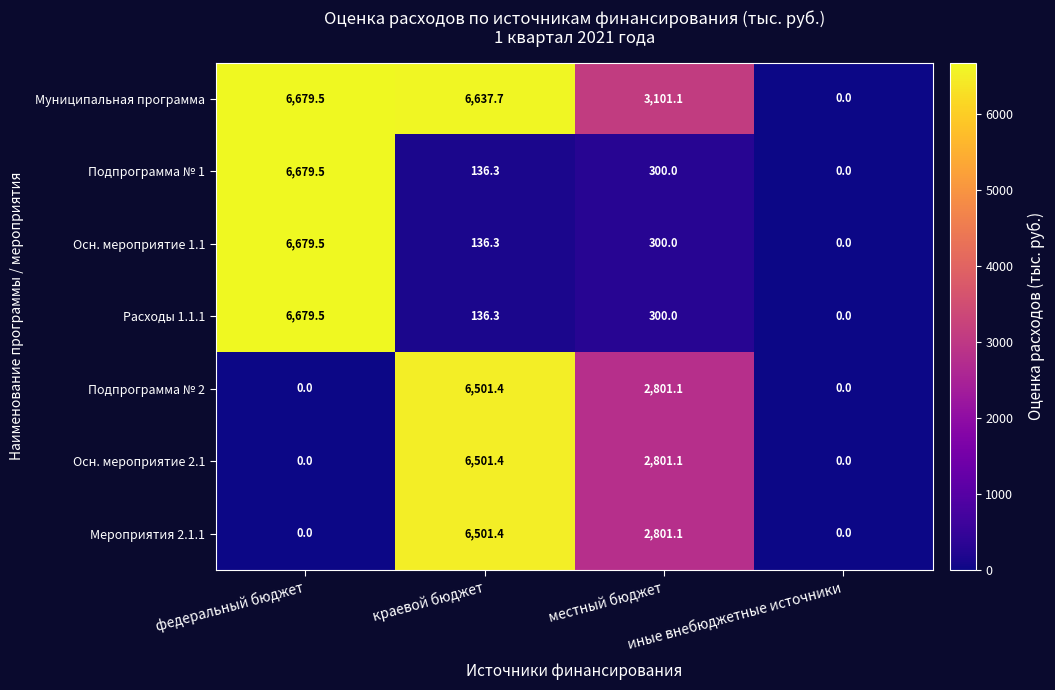

Which series has the largest total across all categories?

Муниципальная программа